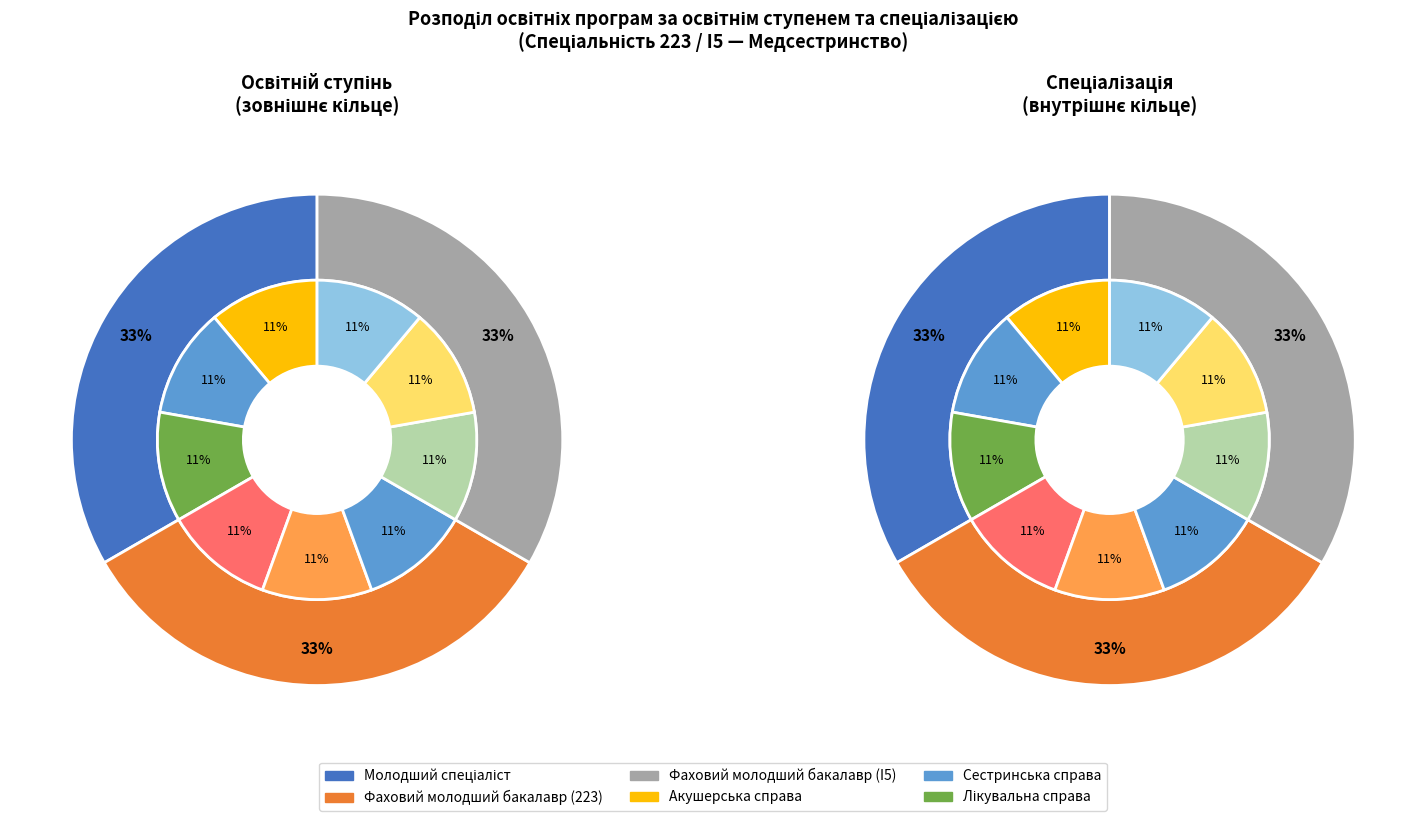

How many segments does this pie chart have?

3